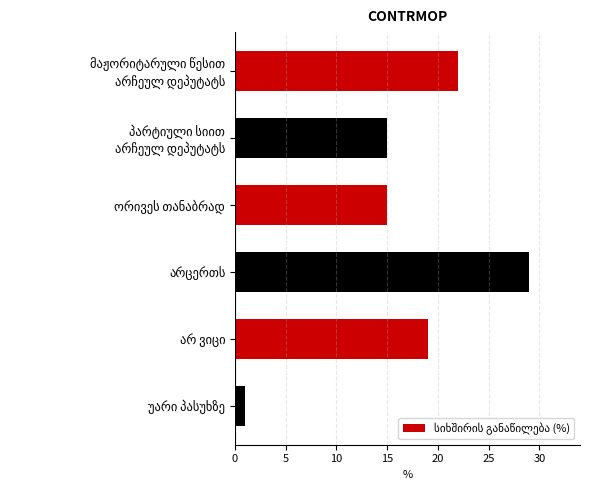

What is the difference between the second highest and second lowest values?

7